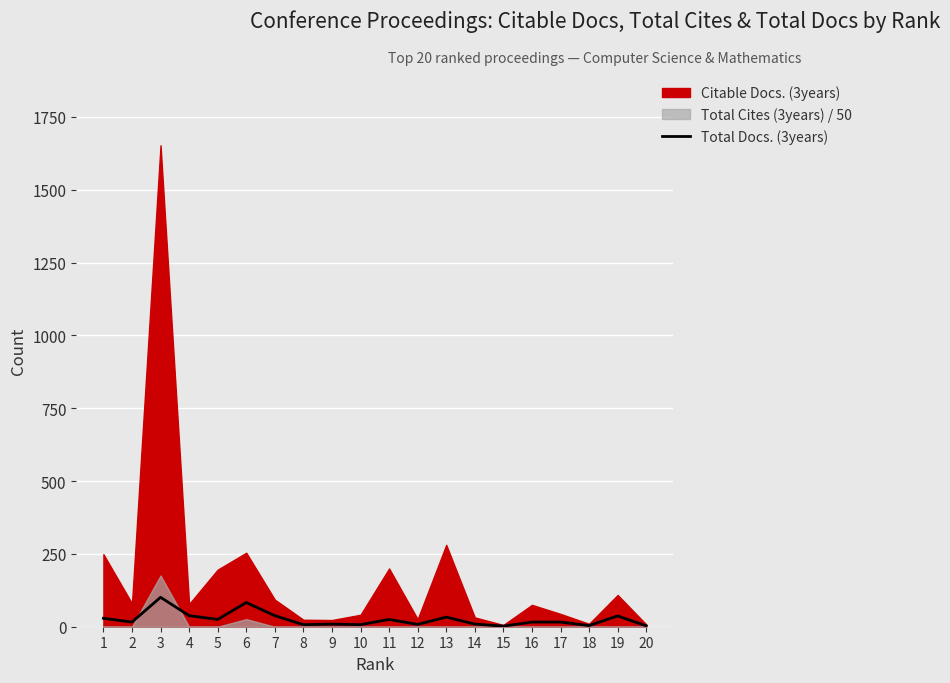

True or false: the data shows 9 at 9.

True